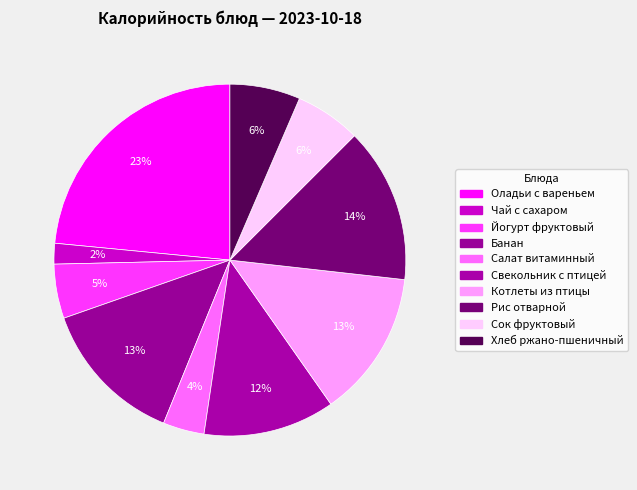

To the nearest percent, what is the combined percentage of Рис отварной and Свекольник с птицей?

26%